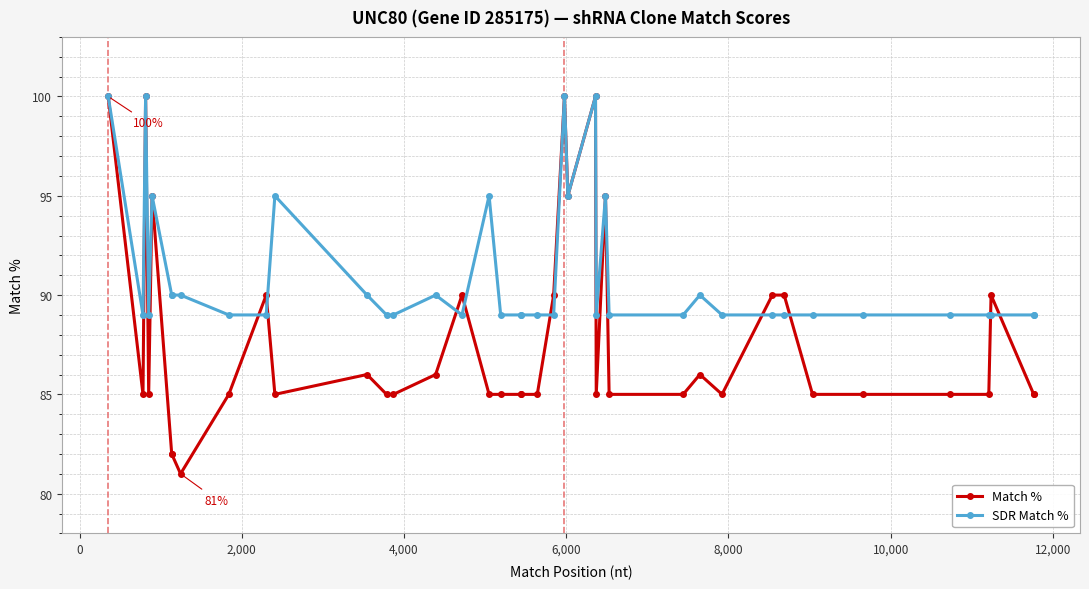

Which series has the widest spread of values?

Match %